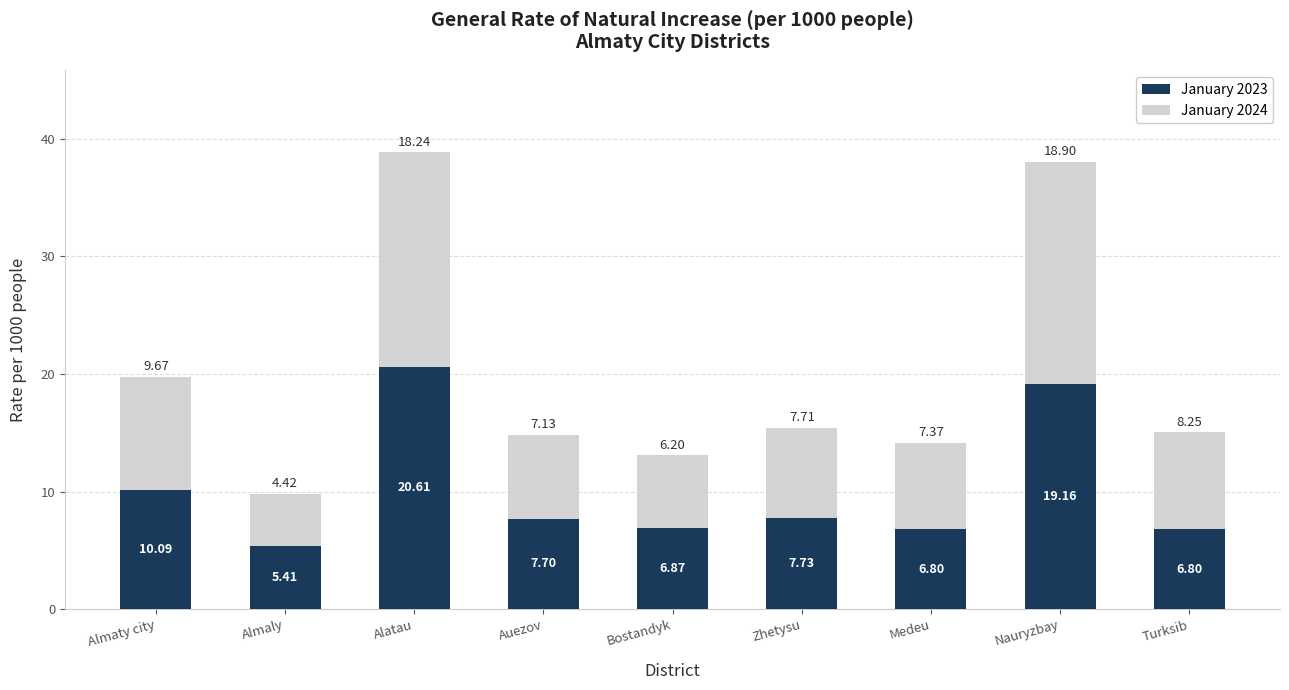

Which category has the highest value in the January 2023 series?

Alatau